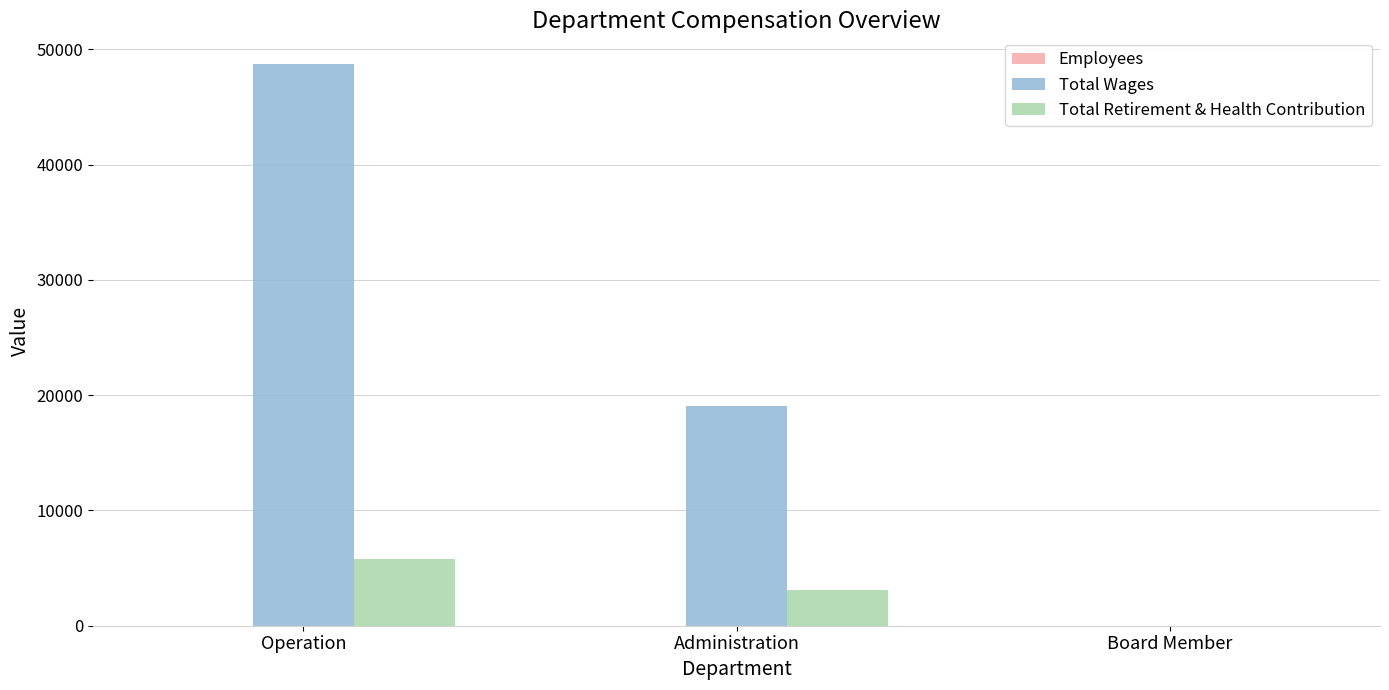

Which series has the largest total across all categories?

Total Wages